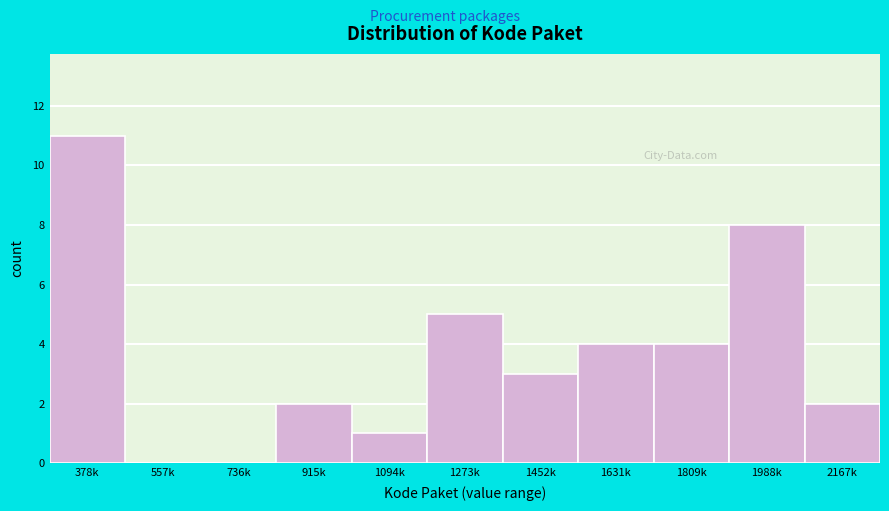

Reading right to left, extract all data points from this chart.

2167k=2	1988k=8	1809k=4	1631k=4	1452k=3	1273k=5	1094k=1	915k=2	736k=0	557k=0	378k=11